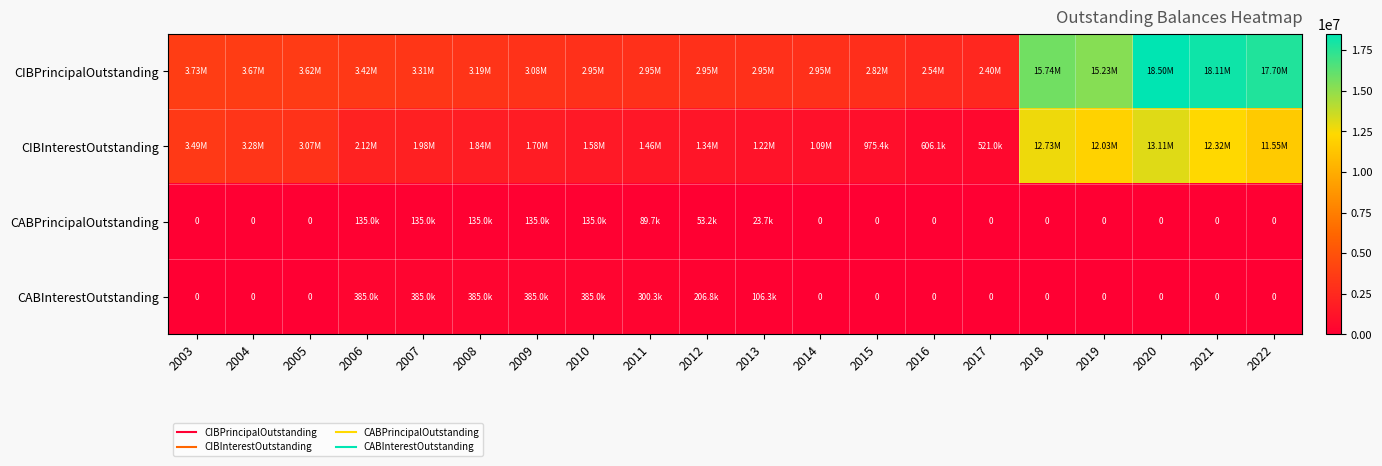

Between 2007 and 2008, which series saw the biggest shift?

CIBInterestOutstanding